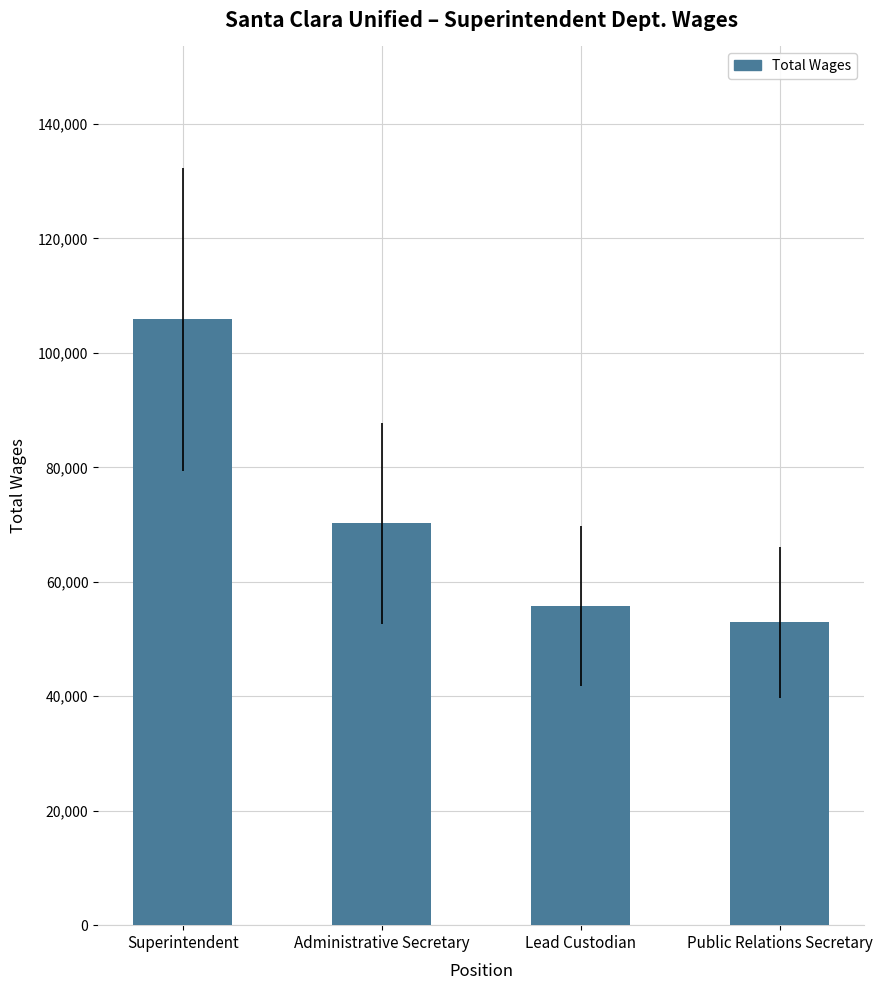

List the labels in order of value, largest first.

Superintendent, Administrative Secretary, Lead Custodian, Public Relations Secretary